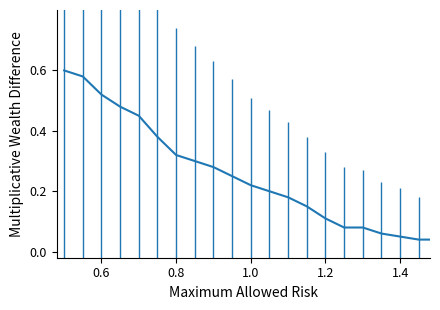

Does the chart display data point markers on the line(s)?

No